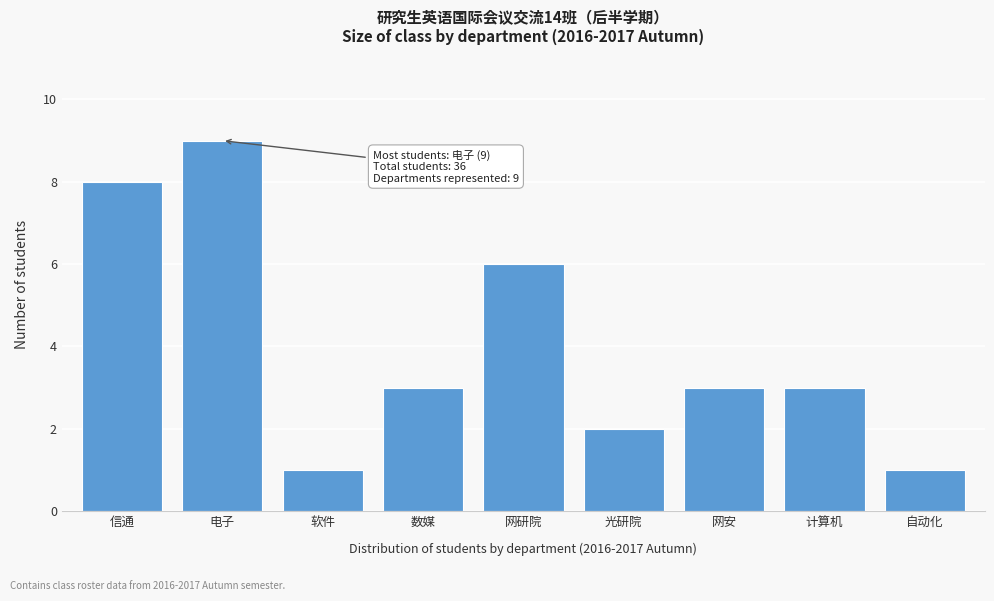

Reading left to right, extract all data points from this chart.

8	9	1	3	6	2	3	3	1